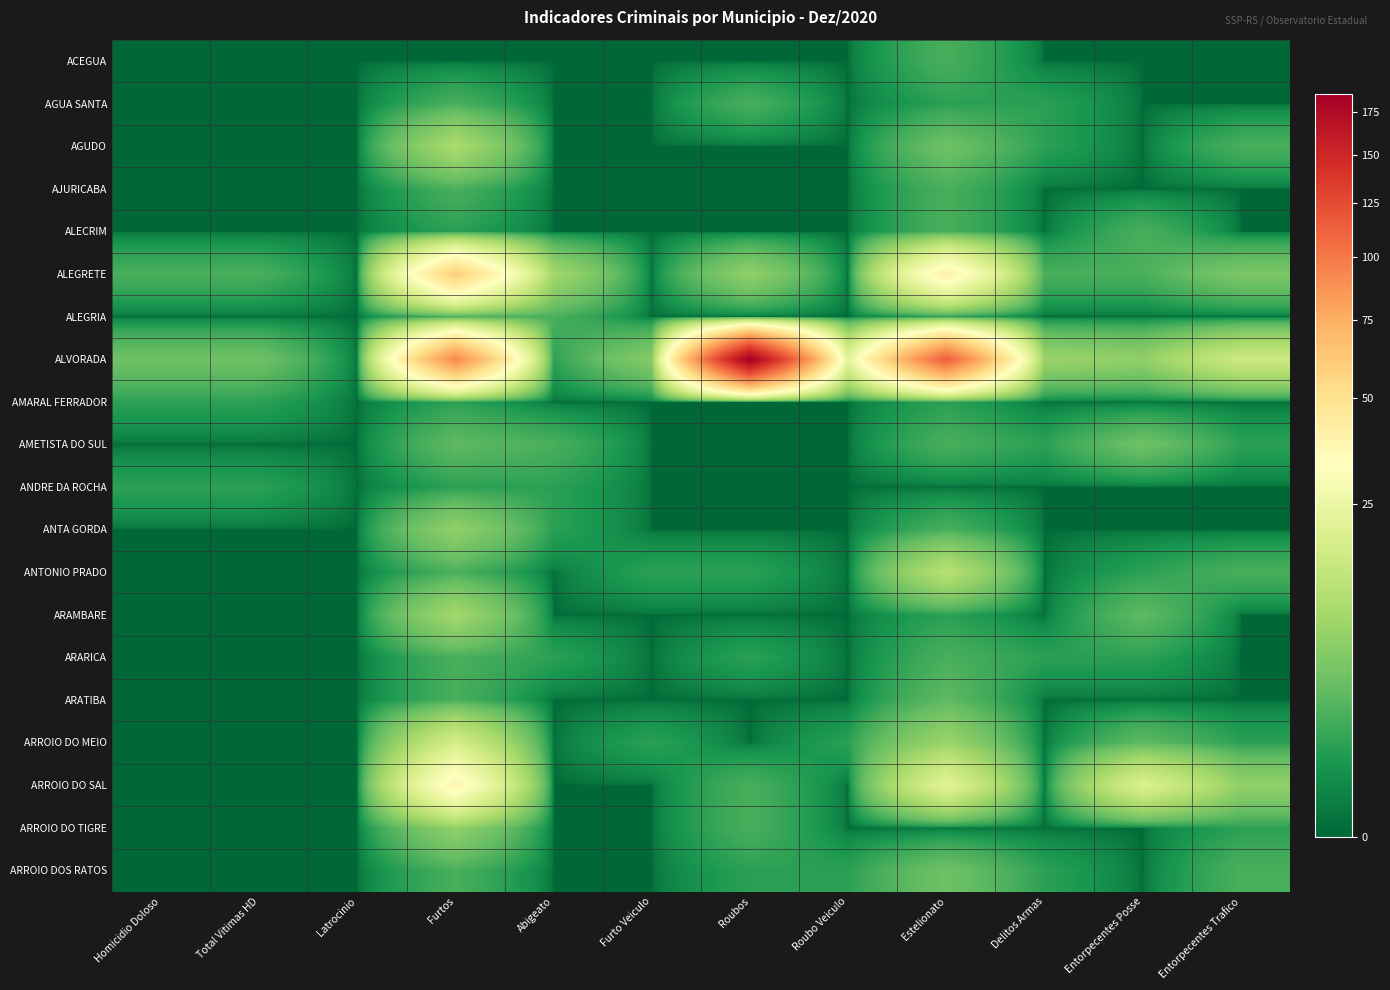

What is the greatest value displayed?

186